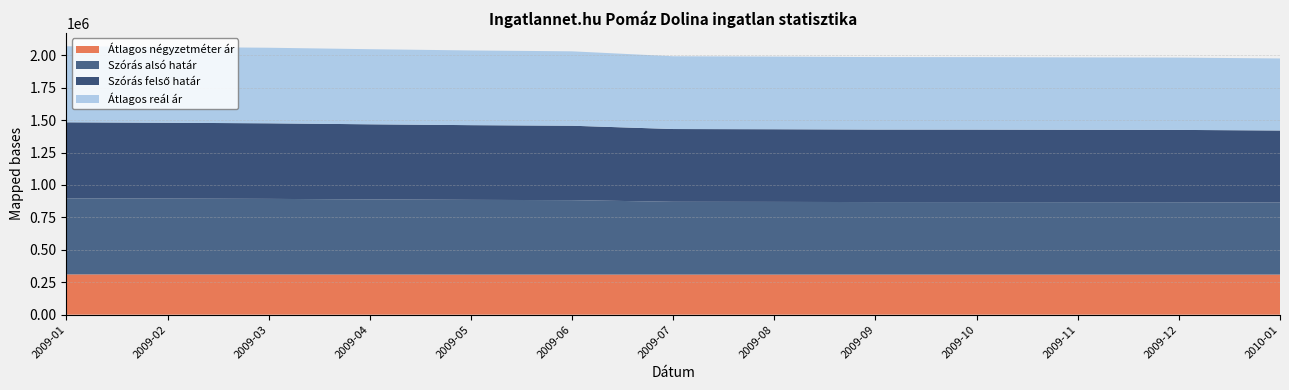

Reading left to right, what are all the values shown in this chart?

Szórás alsó határ: 2009-01=586413	2009-02=584641	2009-03=582758	2009-04=579139	2009-05=576070	2009-06=573839	2009-07=561136	2009-08=560319	2009-09=559019	2009-10=558856	2009-11=558209	2009-12=557724	2010-01=555472
Szórás felső határ: 2009-01=586413	2009-02=584641	2009-03=582758	2009-04=579139	2009-05=576070	2009-06=573839	2009-07=561136	2009-08=560319	2009-09=559019	2009-10=558856	2009-11=558209	2009-12=557724	2010-01=555472
Átlagos reál ár: 2009-01=586413	2009-02=584641	2009-03=582758	2009-04=579139	2009-05=576070	2009-06=573839	2009-07=561136	2009-08=560319	2009-09=559019	2009-10=558856	2009-11=558209	2009-12=557724	2010-01=555472
Átlagos négyzetméter ár: 2009-01=310526	2009-02=310526	2009-03=310087	2009-04=309649	2009-05=309210	2009-06=309210	2009-07=309210	2009-08=309210	2009-09=309210	2009-10=309210	2009-11=309210	2009-12=309210	2010-01=309210